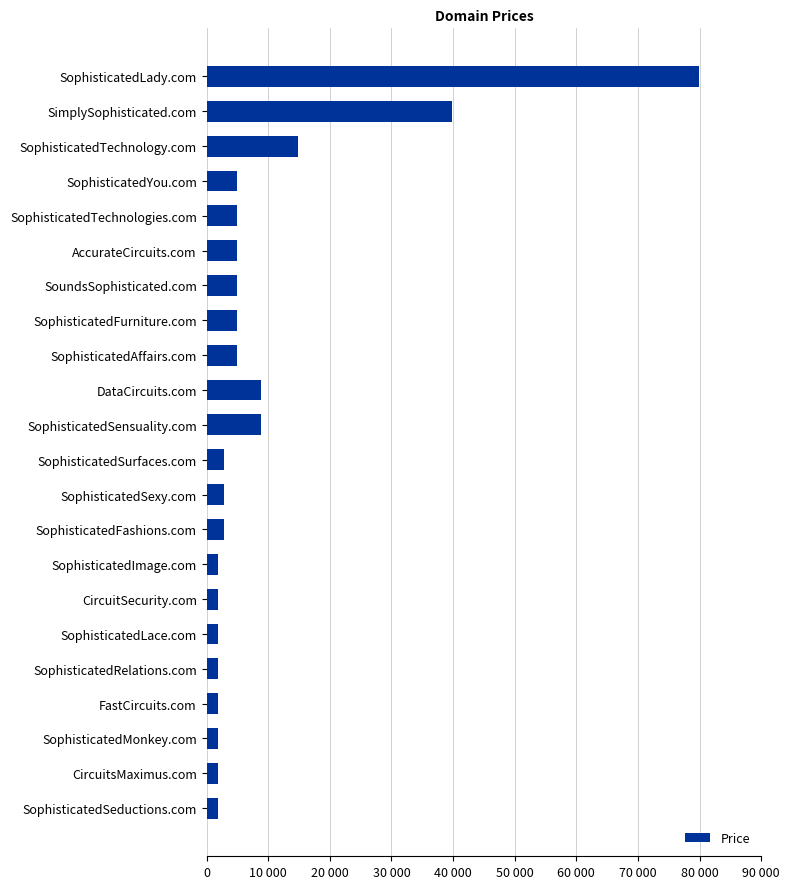

Does the chart contain stacked bars?

No